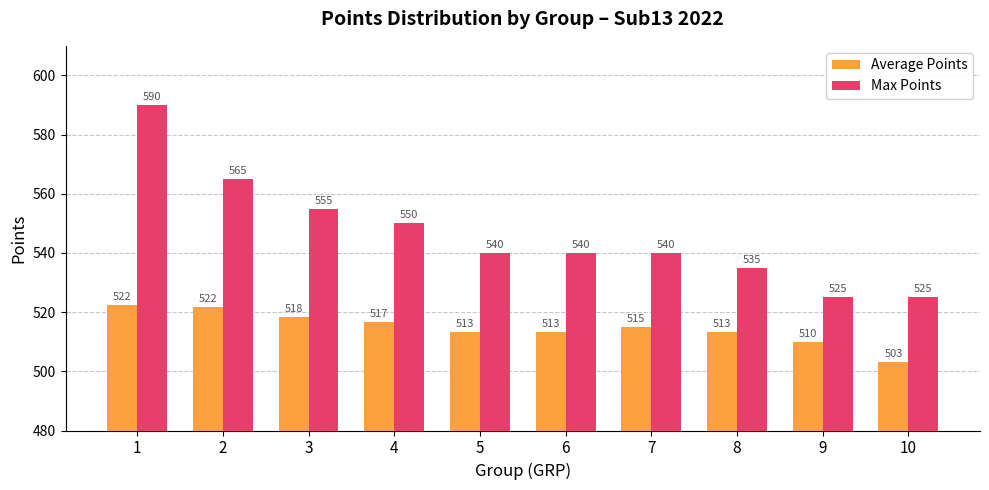

What is the difference between the Max Points values at 4 and 9?

25.0